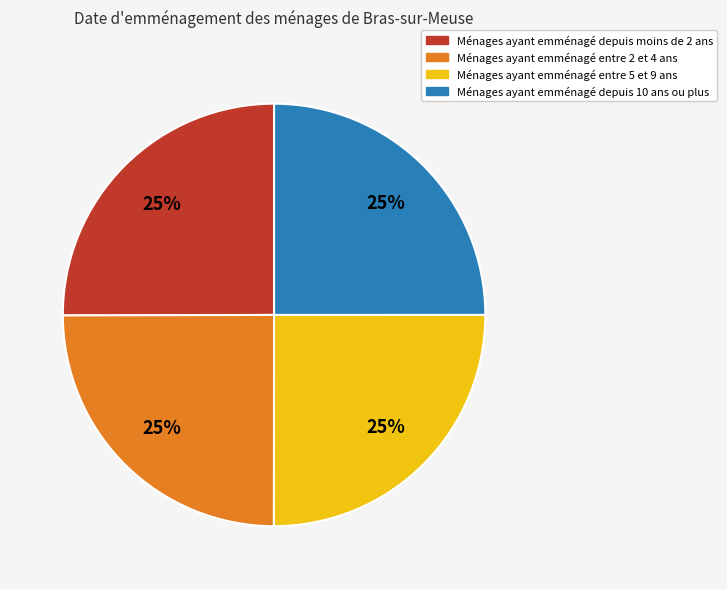

Is there a majority slice in this chart?

No